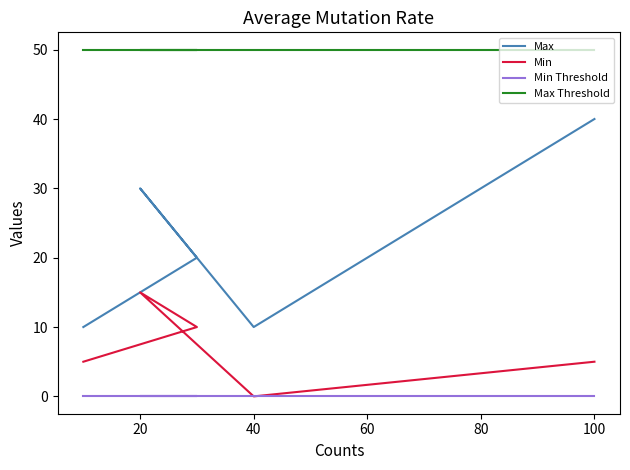

At which label is Max closest to 25?

20